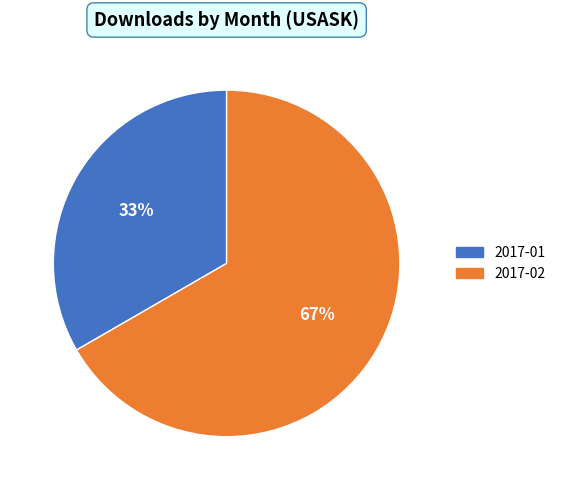

True or false: 2017-01 accounts for 21% of the total.

False